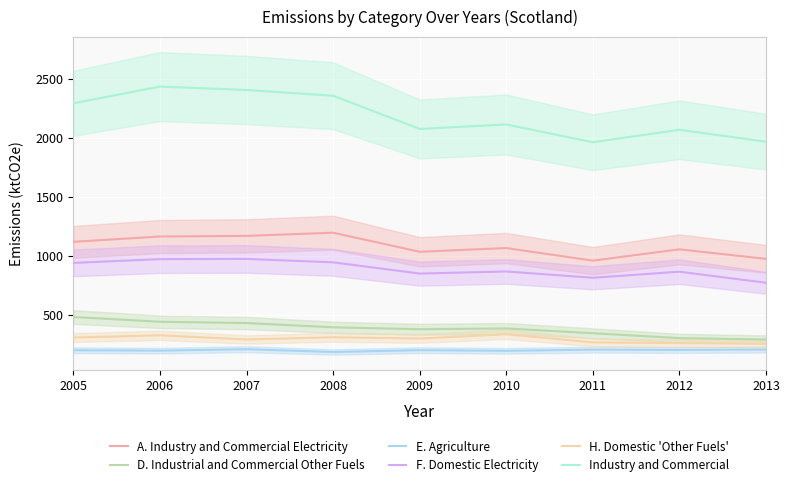

Is it true that H. Domestic 'Other Fuels' equals 445.5 at 2012?

False